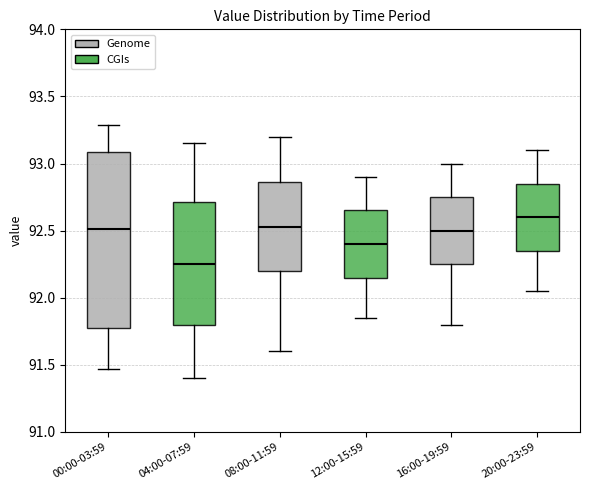

Which box's median line is the lowest?

04:00-07:59